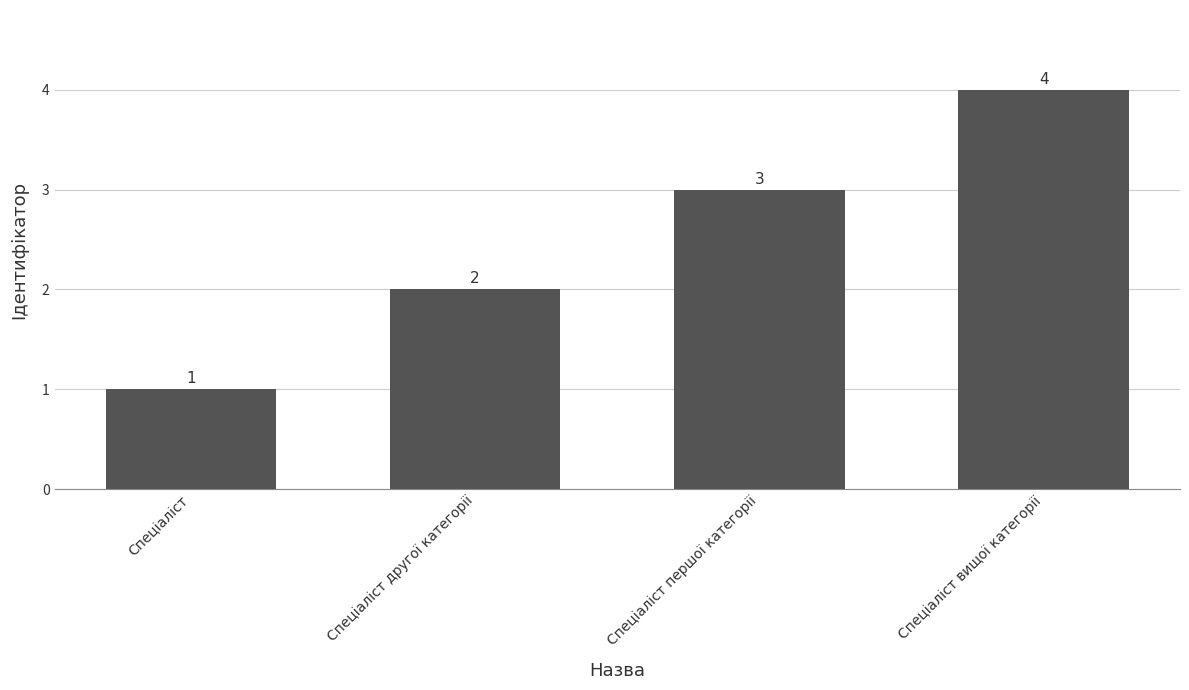

What is the sum of the values at Спеціаліст другої категорії and Спеціаліст першої категорії?

5